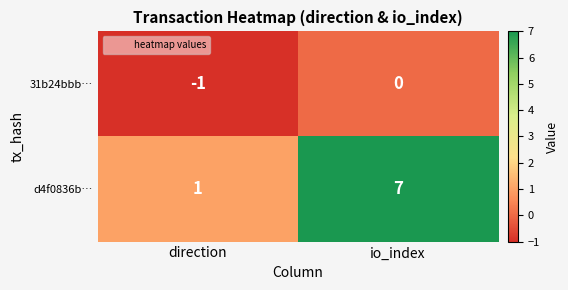

Which series has the largest total across all categories?

d4f0836b…